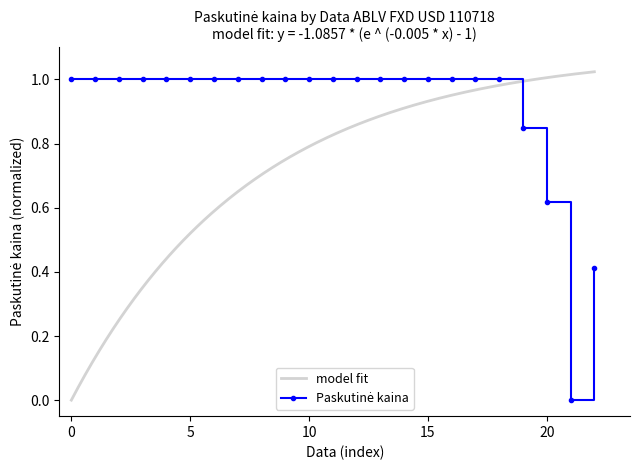

What is the maximum value shown in the chart?

1.0